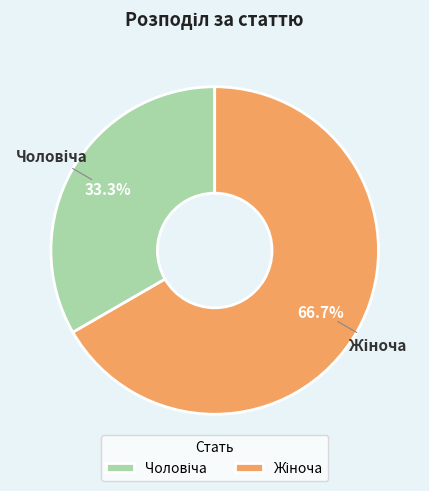

Does Чоловіча represent more than half of the total?

No